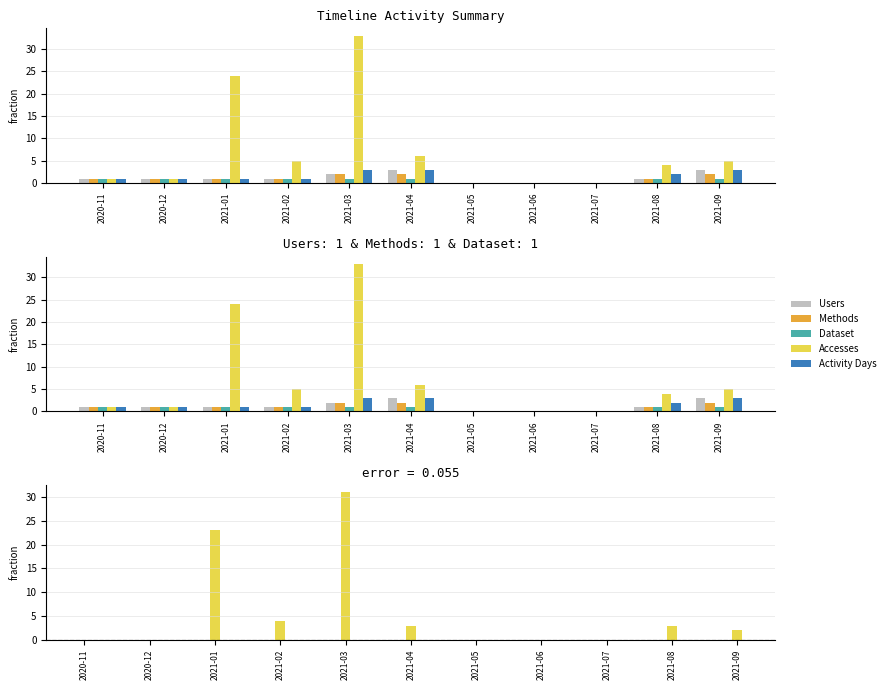

How many values in the Accesses series are below 4?

5